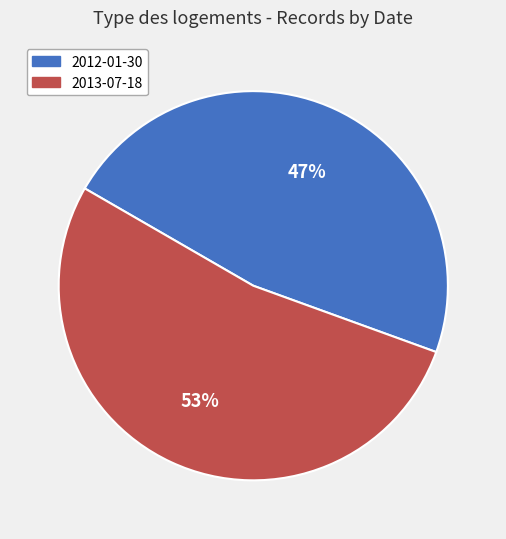

What is the largest slice in the pie chart?

2013-07-18